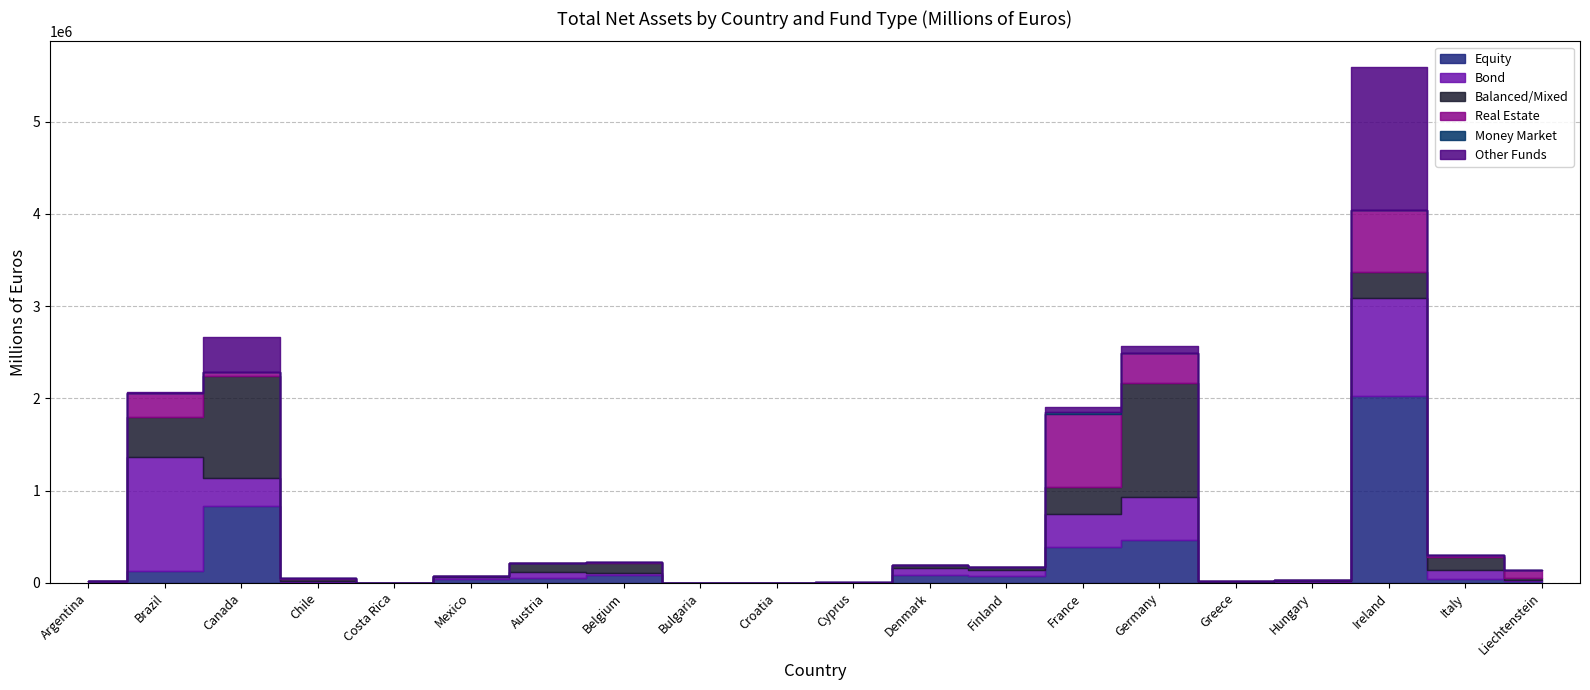

True or false: Other Funds and Money Market intersect in this chart.

True